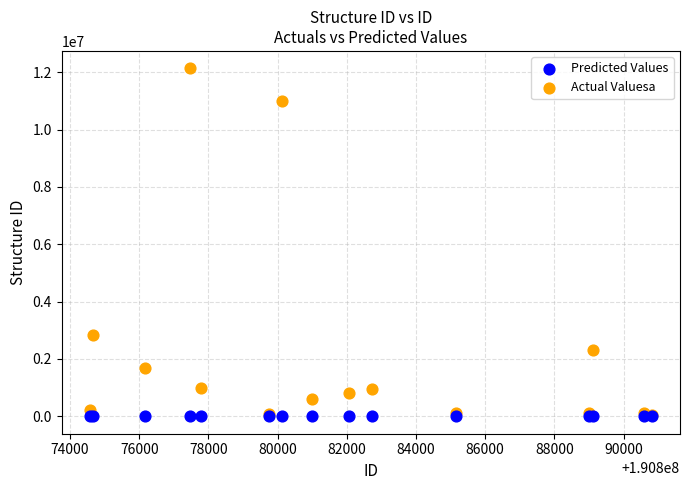

In the Actual Valuesa series, what Y value is closest to 6084434?

2832400.0